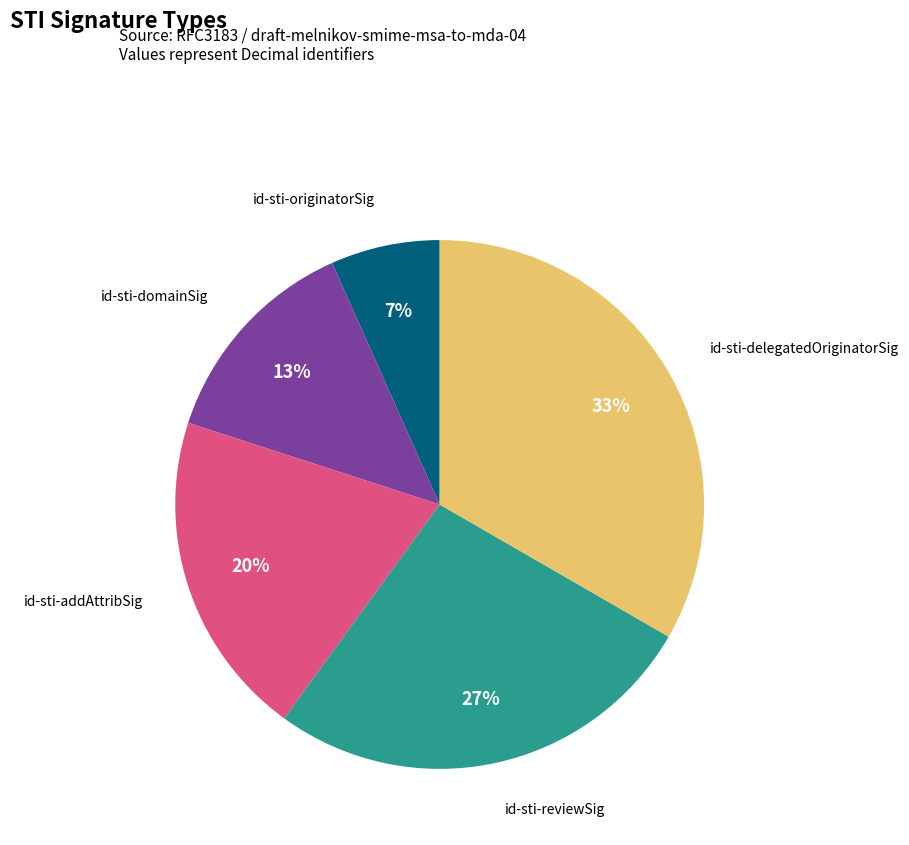

To the nearest percent, what is the average slice percentage?

20%